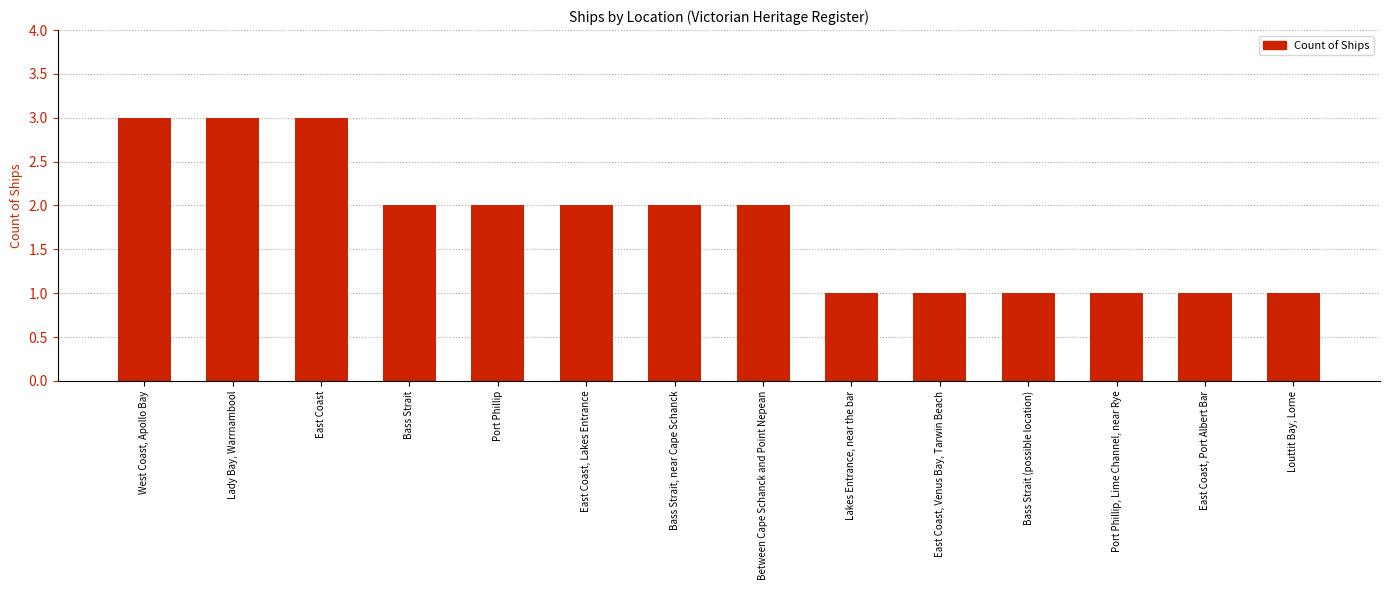

What is the label of the 7th bar from the right?

Between Cape Schanck and Point Nepean